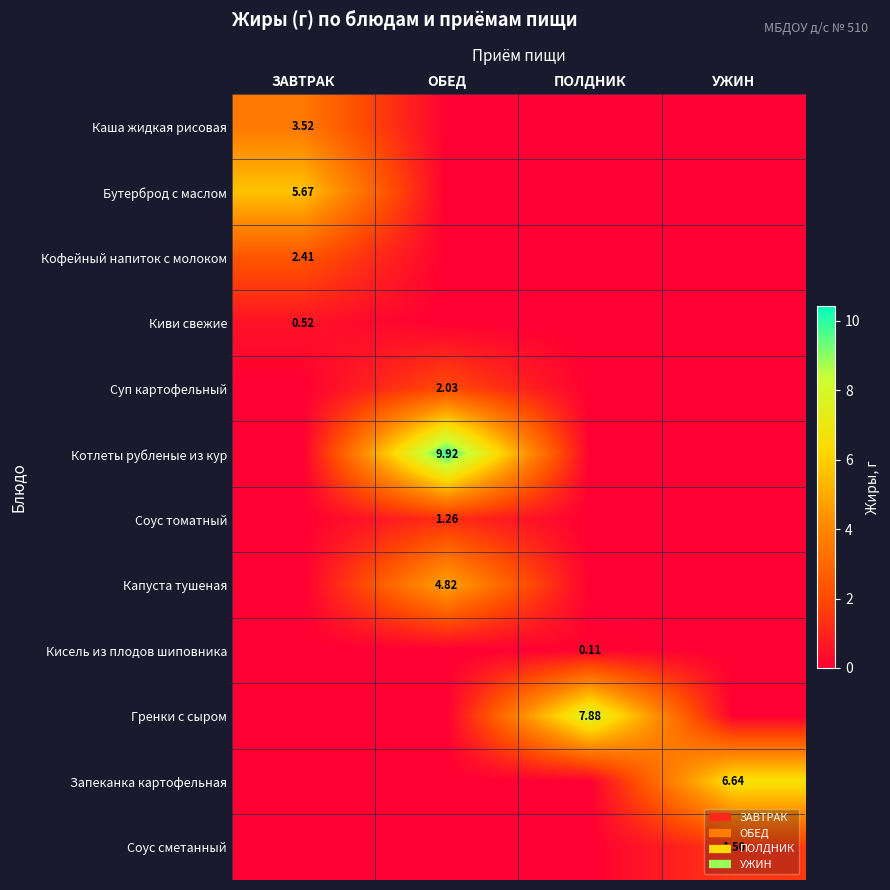

Between ОБЕД and ПОЛДНИК, which series saw the biggest shift?

Котлеты рубленые из кур